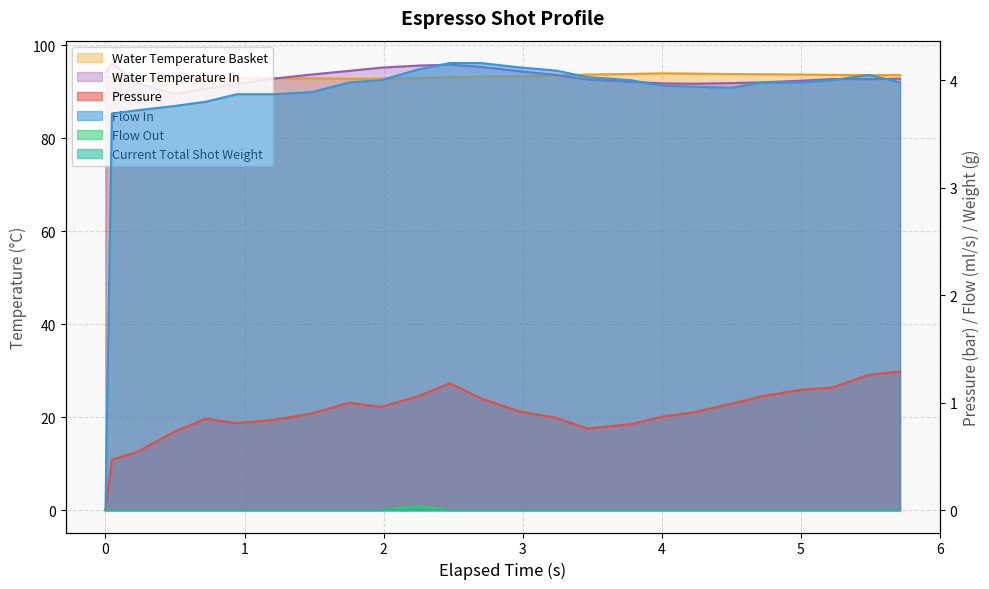

Reading right to left, extract all data points from this chart.

pressure: 1.3	1.3	1.1	1.1	1.1	1.0	0.9	0.9	0.8	0.8	0.9	0.9	1.0	1.2	1.1	1.0	1.0	0.9	0.8	0.8	0.8	0.7	0.5	0.5	0.0
flow_in: 4.0	4.0	4.0	4.0	4.0	3.9	3.9	4.0	4.0	4.0	4.1	4.1	4.2	4.2	4.1	4.0	4.0	3.9	3.9	3.9	3.8	3.8	3.7	3.7	0.0
flow_out: 0.0	0.0	0.0	0.0	0.0	0.0	0.0	0.0	0.0	0.0	0.0	0.0	0.0	0.0	0.0	0.0	0.0	0.0	0.0	0.0	0.0	0.0	0.0	0.0	0.0
water_temperature_basket: 93.6	93.5	93.6	93.7	93.8	93.8	93.9	94.0	93.8	93.7	93.5	93.3	93.2	93.1	92.9	92.8	92.8	92.9	92.9	92.8	92.8	92.9	92.7	92.5	94.0
water_temperature_in: 92.8	92.7	92.7	92.3	92.0	91.8	91.7	91.8	92.1	92.6	93.6	94.4	95.3	95.8	95.6	95.2	94.5	93.7	92.8	91.7	90.6	89.5	91.9	96.2	94.0